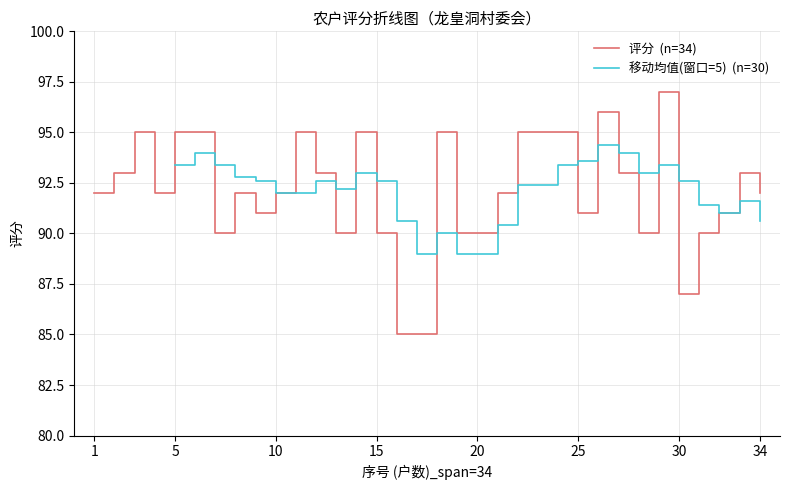

Reading left to right, transcribe all the data shown in this chart.

1=92	2=93	3=95	4=92	5=95	6=95	7=90	8=92	9=91	10=92	11=95	12=93	13=90	14=95	15=90	16=85	17=85	18=95	19=90	20=90	21=92	22=95	23=95	24=95	25=91	26=96	27=93	28=90	29=97	30=87	31=90	32=91	33=93	34=92